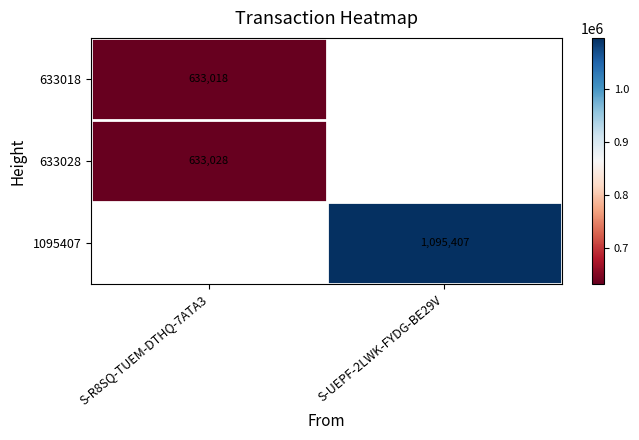

The value of 1095407 at S-UEPF-2LWK-FYDG-BE29V is 1095407. True or false?

True